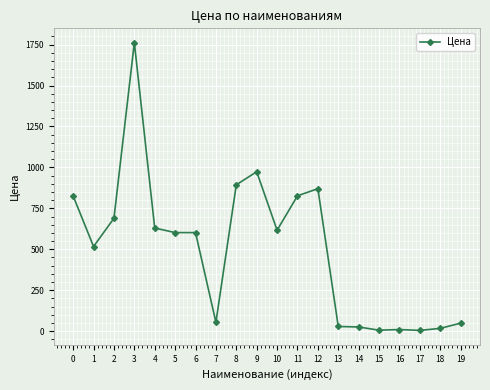

What is the change in value from 3 to 14?

-1736.1